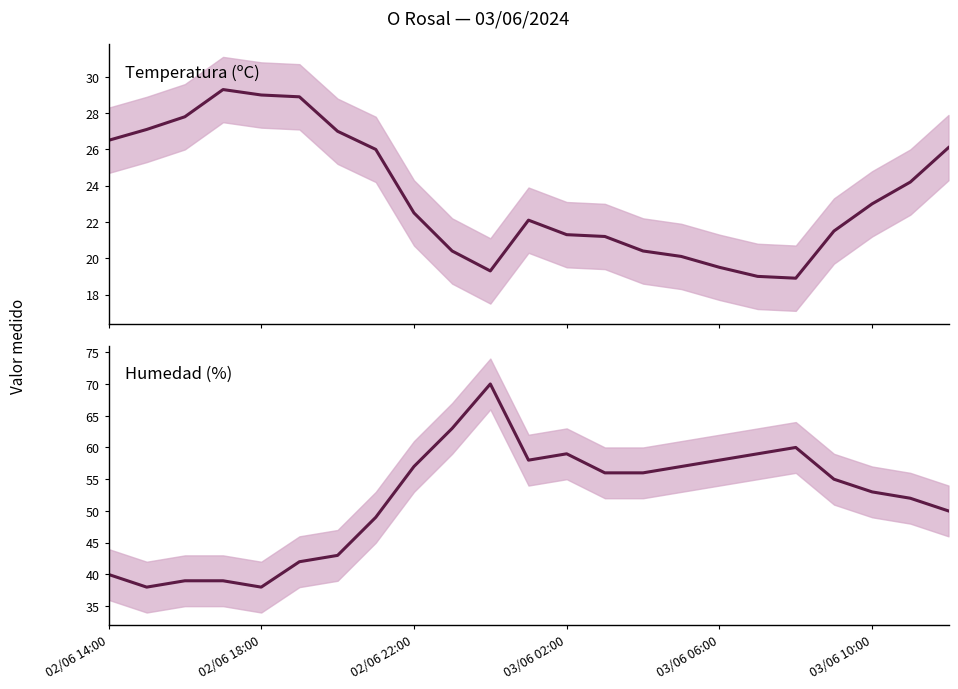

True or false: Temperatura (ºC) and Humedad (%) intersect in this chart.

False